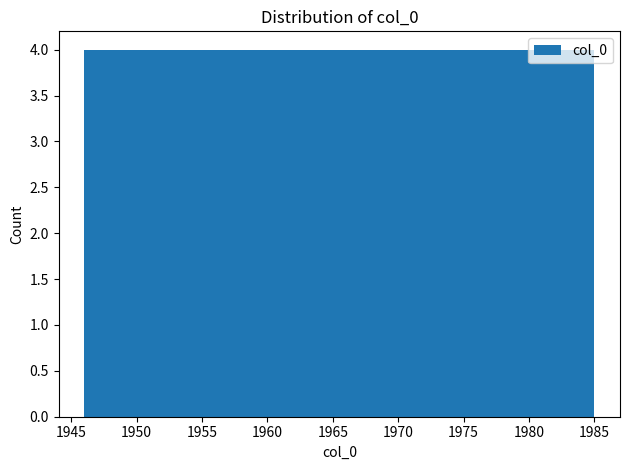

How tall is the bar that spans 1965.5 to 1969.4 on the x-axis? Neither the bar edges nor the heights are printed on the chart, so give them approximately, as read against the axes.

4